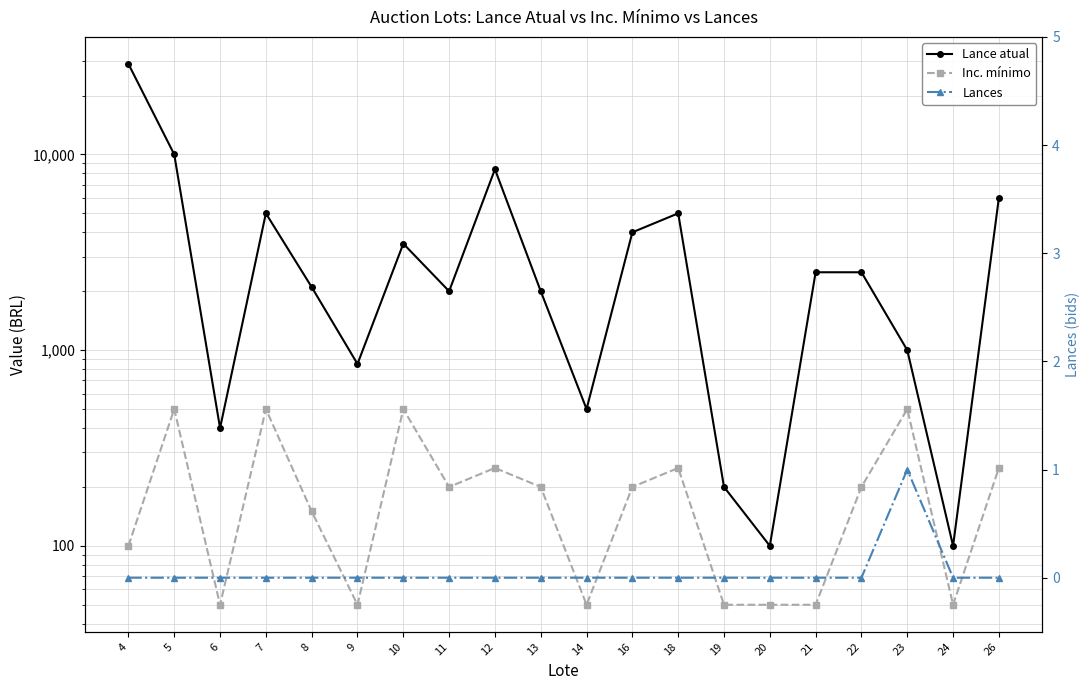

What is the sum of the Lance atual values at 18 and 7?

10000